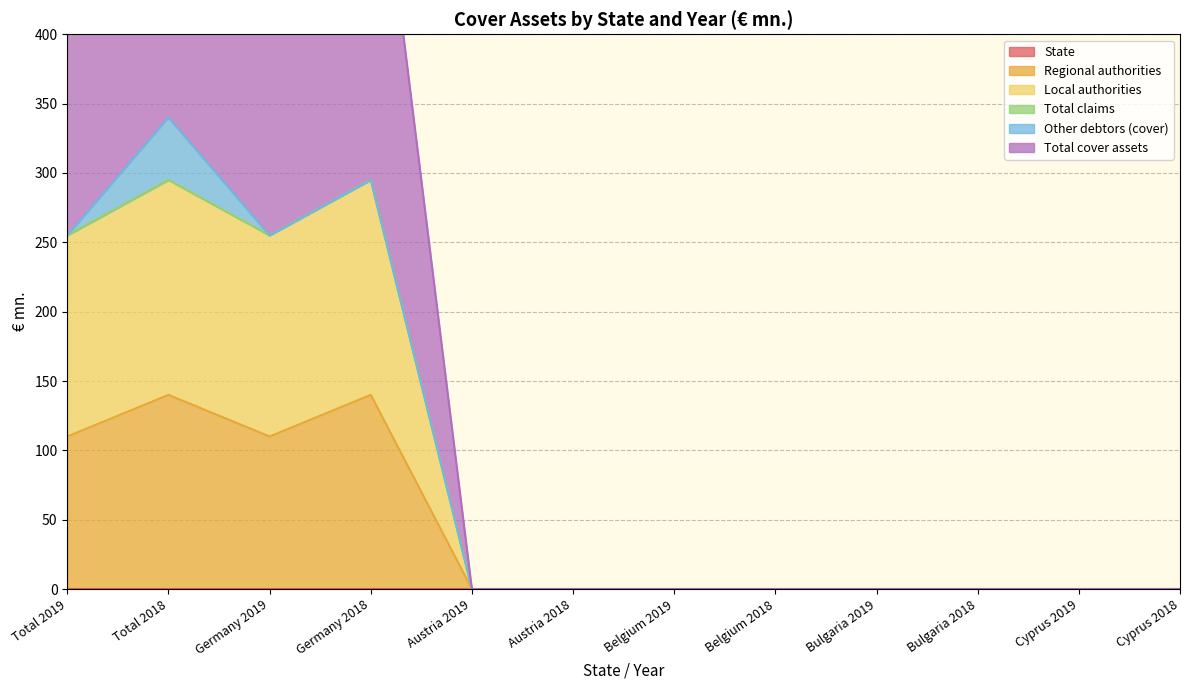

The Local authorities series shows 0 at Belgium 2019. True or false?

True